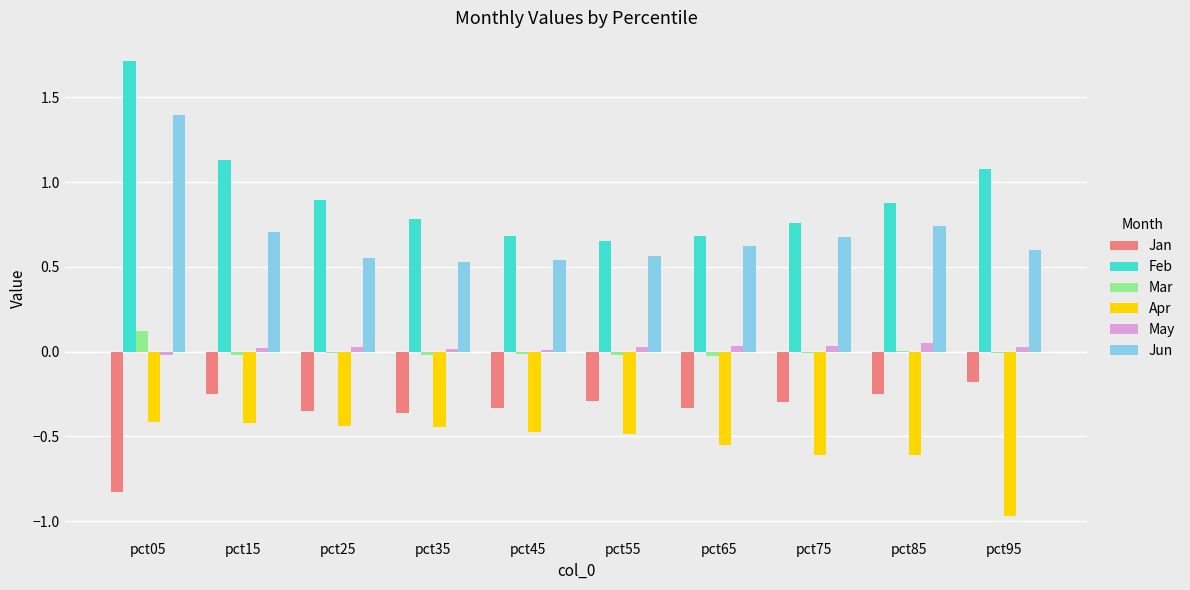

Which series changed the most between pct15 and pct35?

Feb